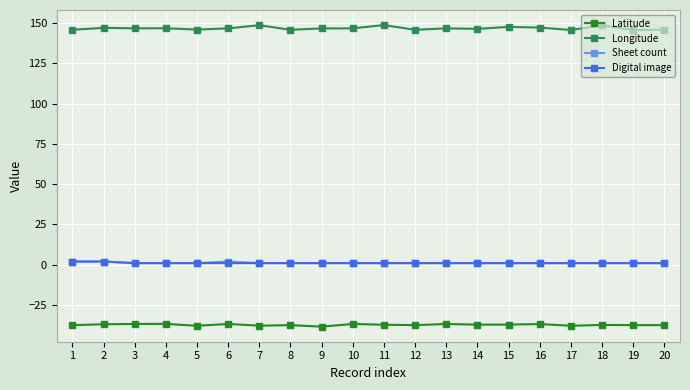

Which series has the largest total across all categories?

Longitude